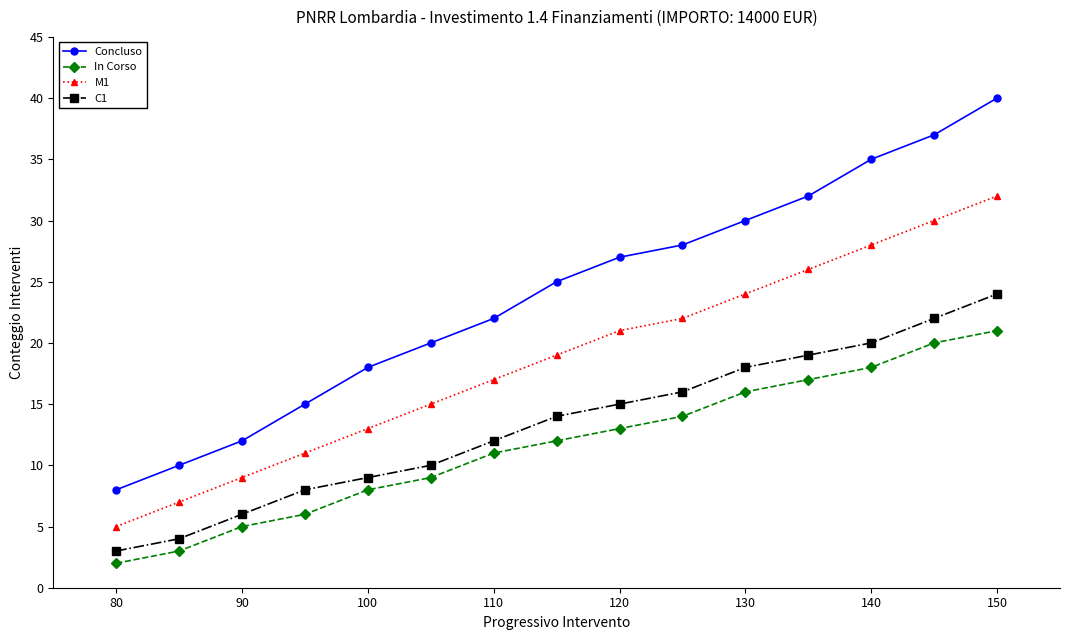

Which series has the widest spread of values?

Concluso